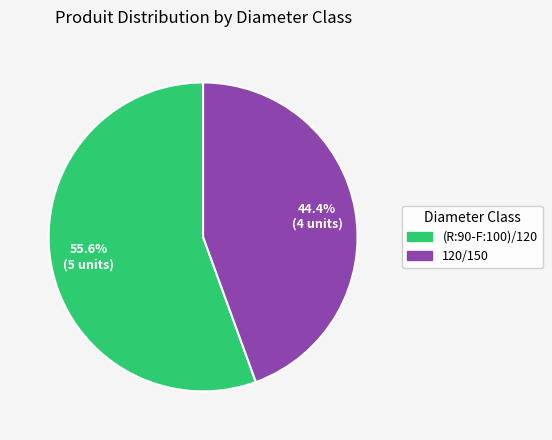

To the nearest percent, what is the difference between the (R:90-F:100)/120 and 120/150 slice percentages?

11%